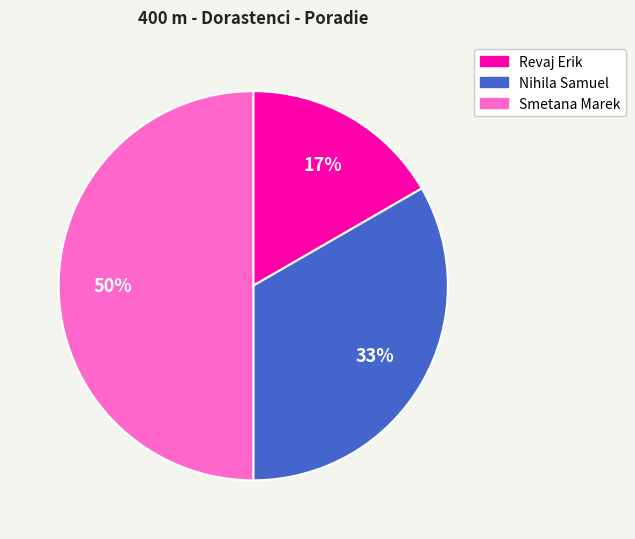

Count the number of slices in the pie.

3